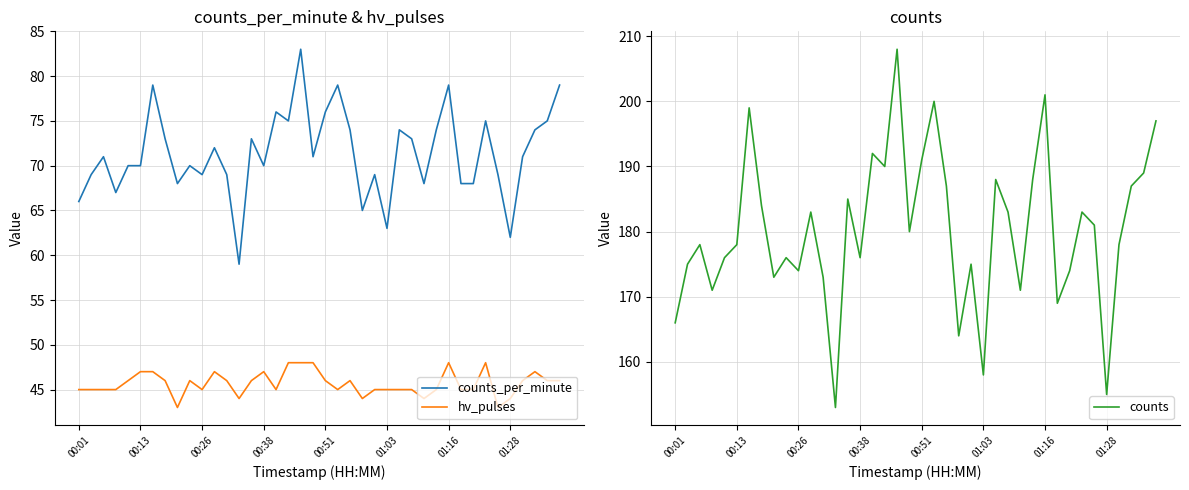

What is the difference between the counts_per_minute values at 37 and 31?

6